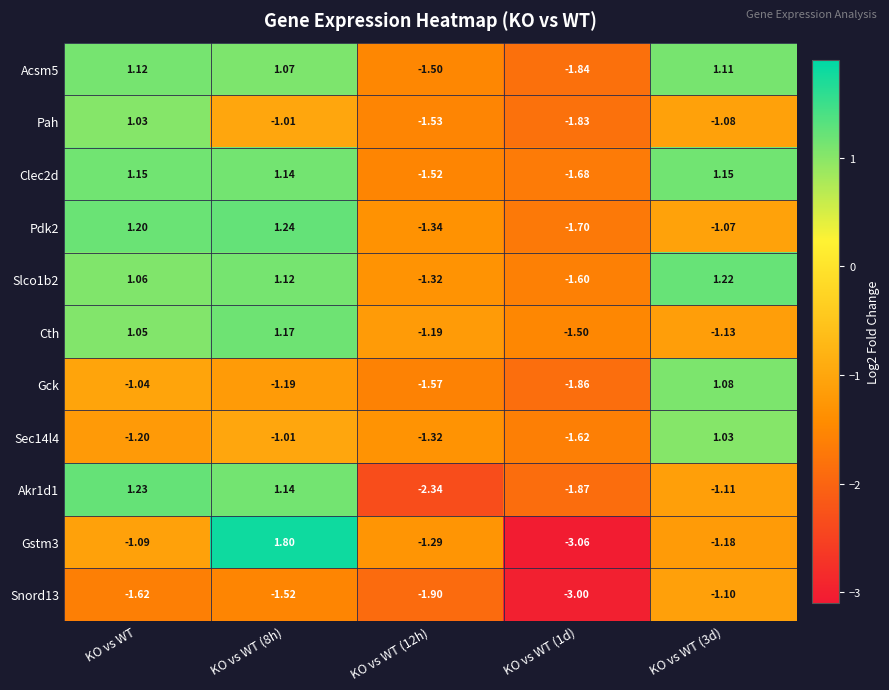

At which category is the sum across all series the highest?

KO vs WT (8h)